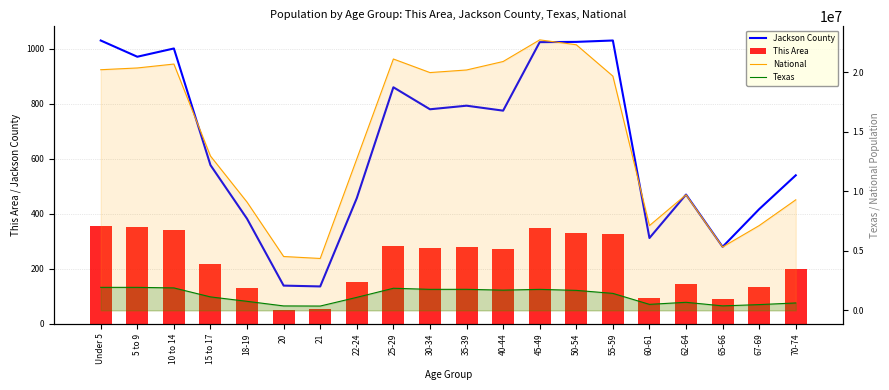

What is the difference between the highest and lowest values at 25-29?

21101565